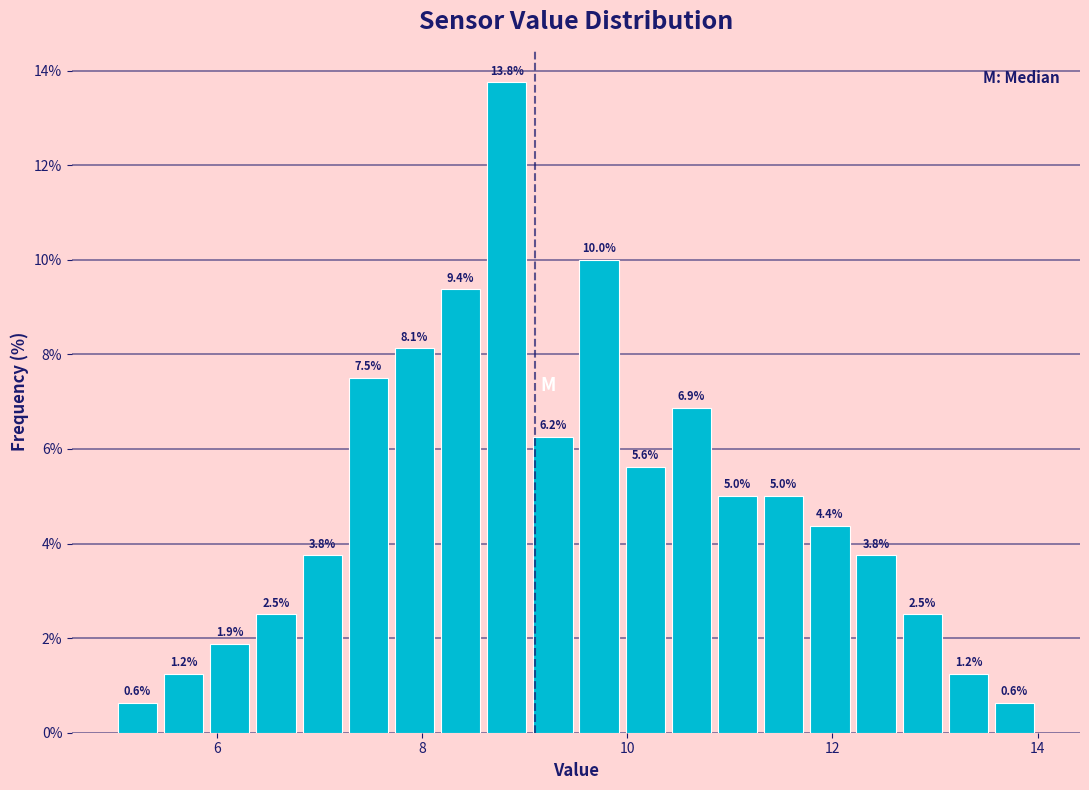

Around what value on the x-axis is the tallest bar? Give the approximate position of its centre, as read against the axis.

8.8